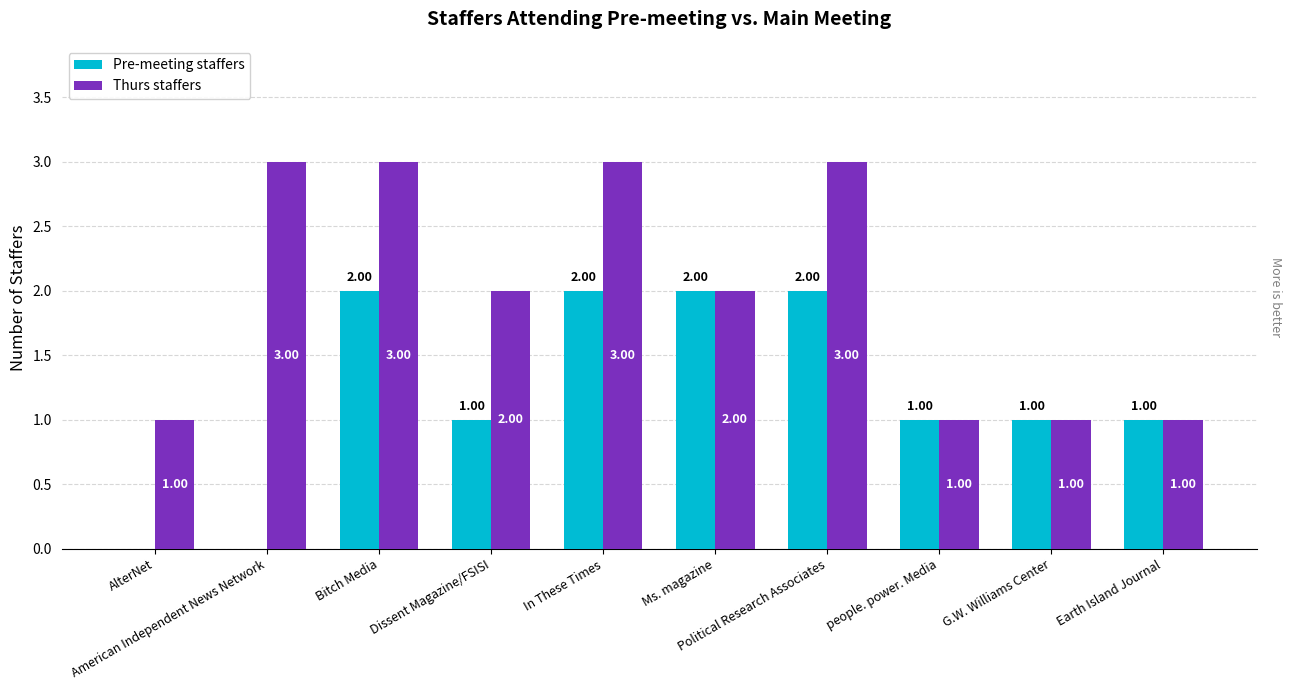

What is the sum of all Pre-meeting staffers values?

12